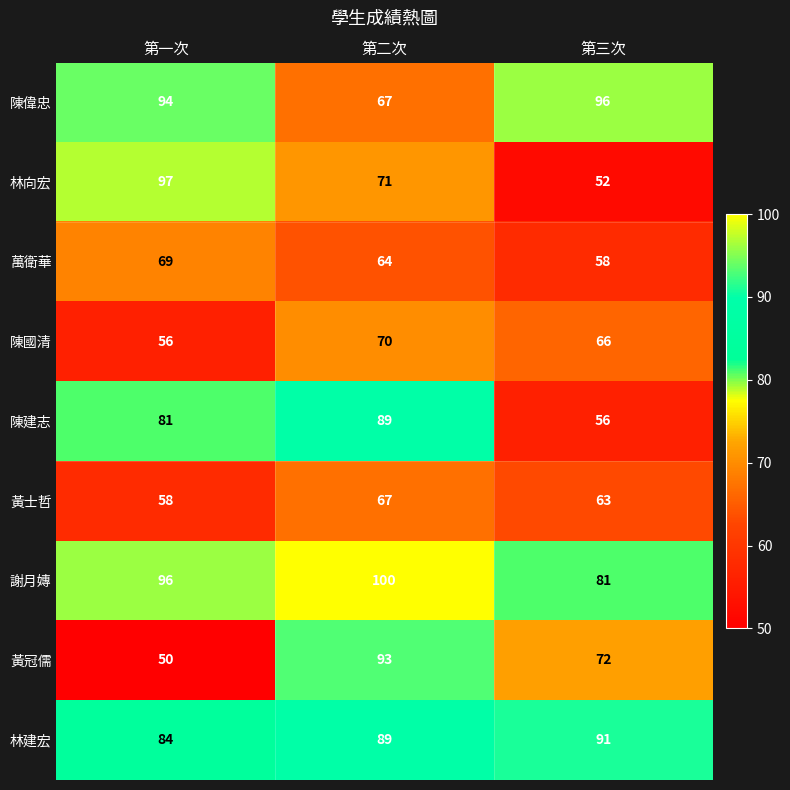

Read the 陳建志 value at 第三次.

56